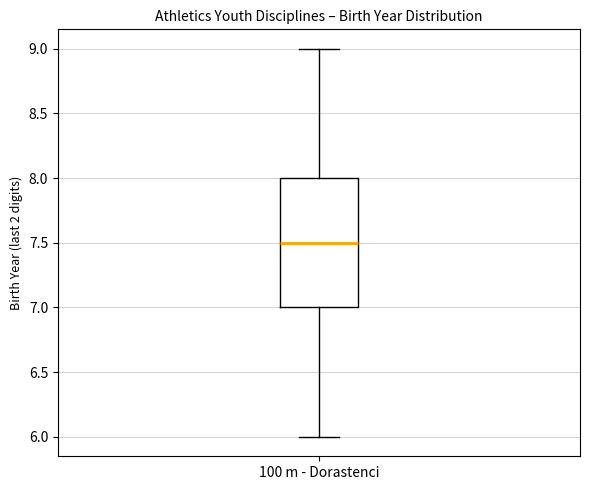

Where does the median line of the box for 100 m - Dorastenci sit on the y-axis? The values are not printed on the chart, so give them approximately, as read against the axis.

7.5